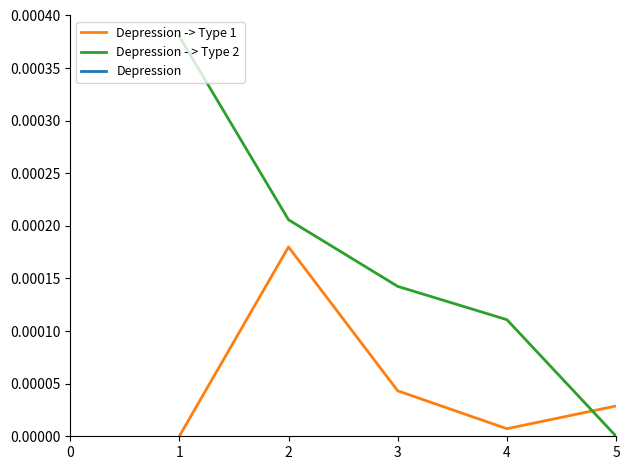

What are all the series names shown in the legend?

Depression -> Type 1, Depression - > Type 2, Depression